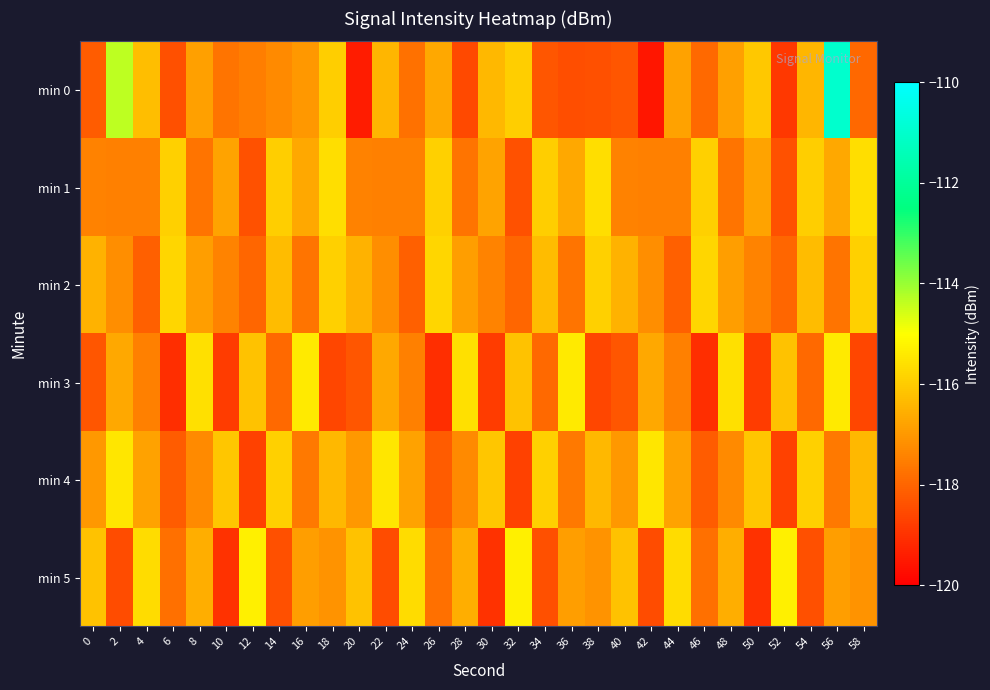

List the series in order of their peak value, lowest first.

min 2, min 1, min 4, min 3, min 5, min 0